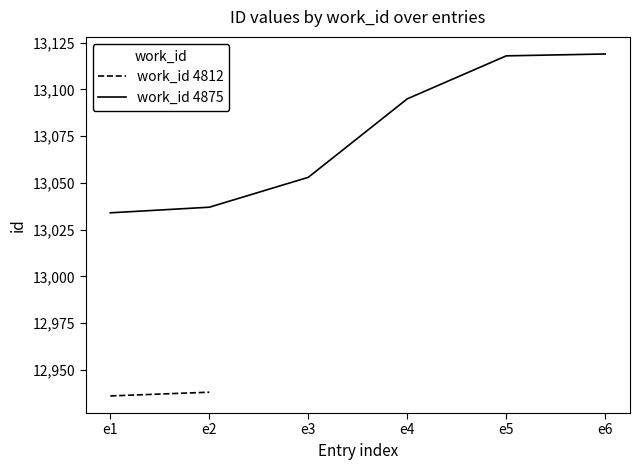

True or false: there are more than 0 points higher than both neighbors.

False